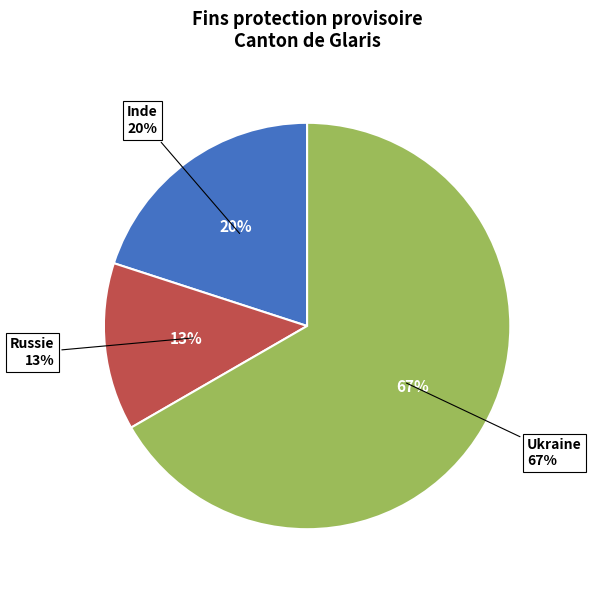

To the nearest percent, what is the difference between the largest and smallest slice percentages?

53%